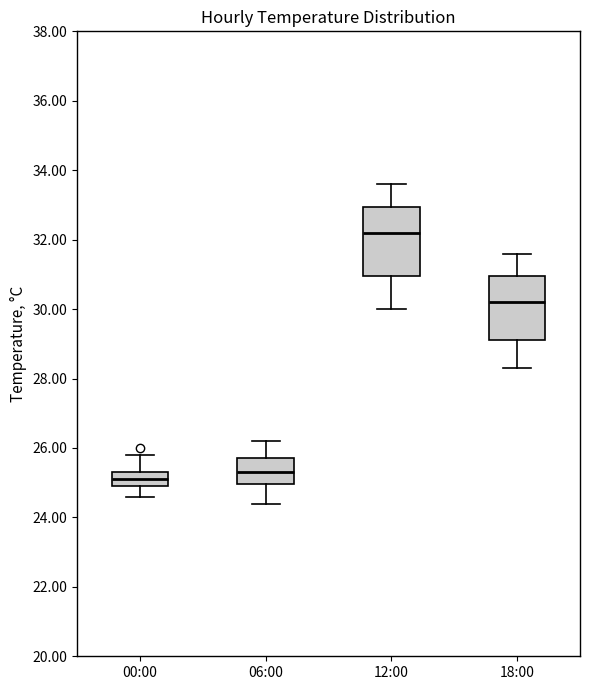

Reading left to right, transcribe this box plot: for each box, give where its median line is, the range the box spans, and where its two whiskers end, as read against the y-axis. The values are not printed on the chart, so give them approximately, as read against the axis.

00:00: median 25.2, box 25.0 to 25.4, whiskers 24.6 to 25.8
06:00: median 25.4, box 25.0 to 25.8, whiskers 24.4 to 26.2
12:00: median 32.2, box 31.0 to 33.0, whiskers 30.0 to 33.6
18:00: median 30.2, box 29.2 to 31.0, whiskers 28.4 to 31.6